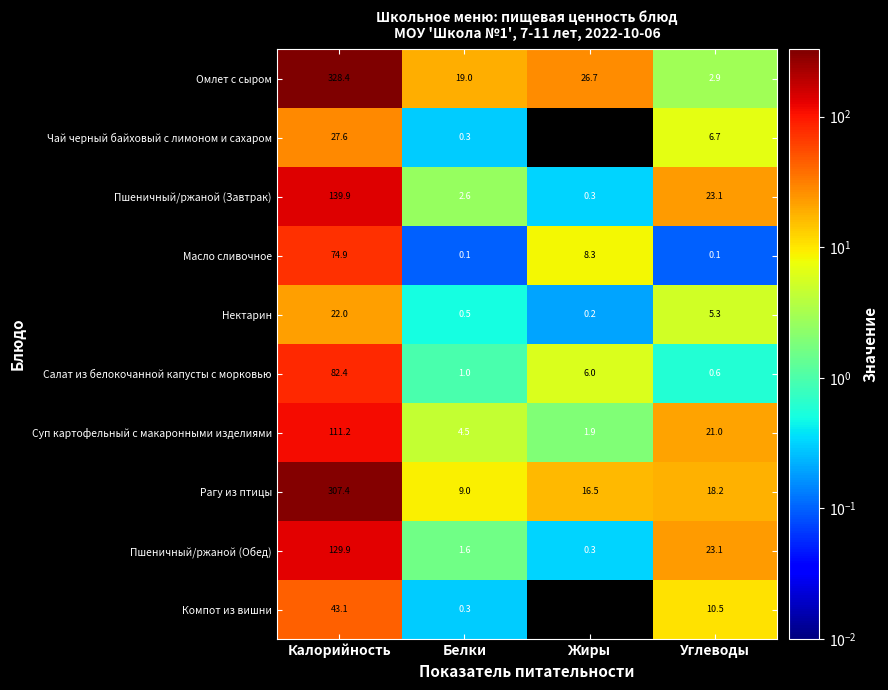

Which series has the largest range (max minus min)?

Омлет с сыром